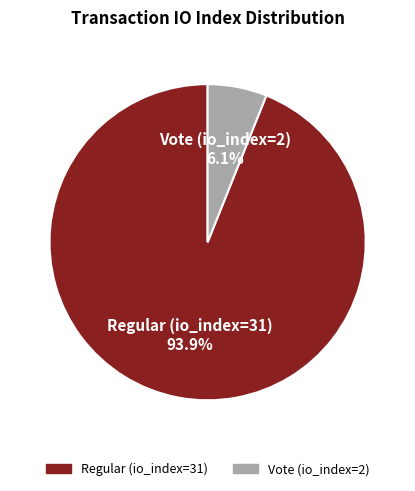

What percentage do Vote (io_index=2) and Regular (io_index=31) together represent?

100.0%